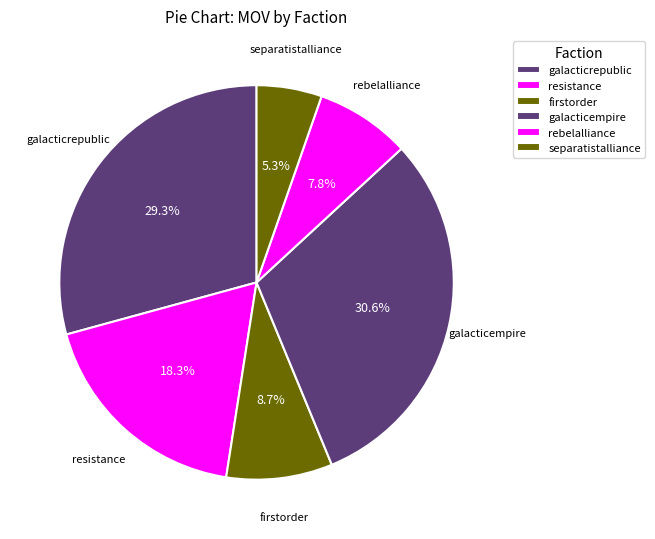

How many segments does this pie chart have?

6